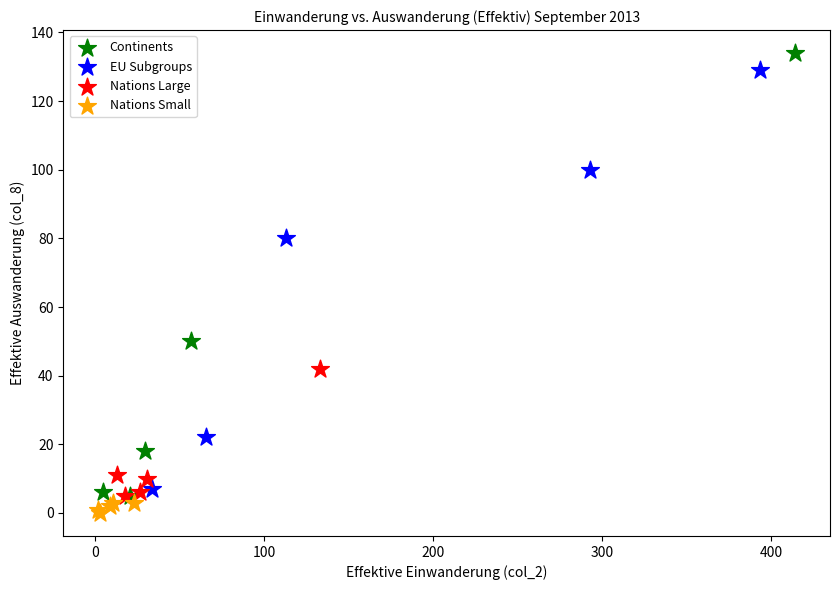

Which series has the widest spread of Y values?

Continents